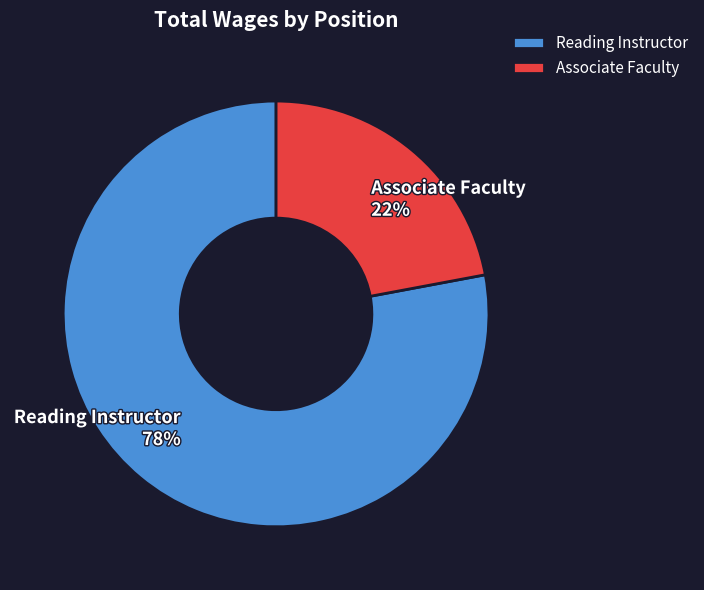

To the nearest percent, what is the combined percentage of Reading Instructor and Associate Faculty?

100%